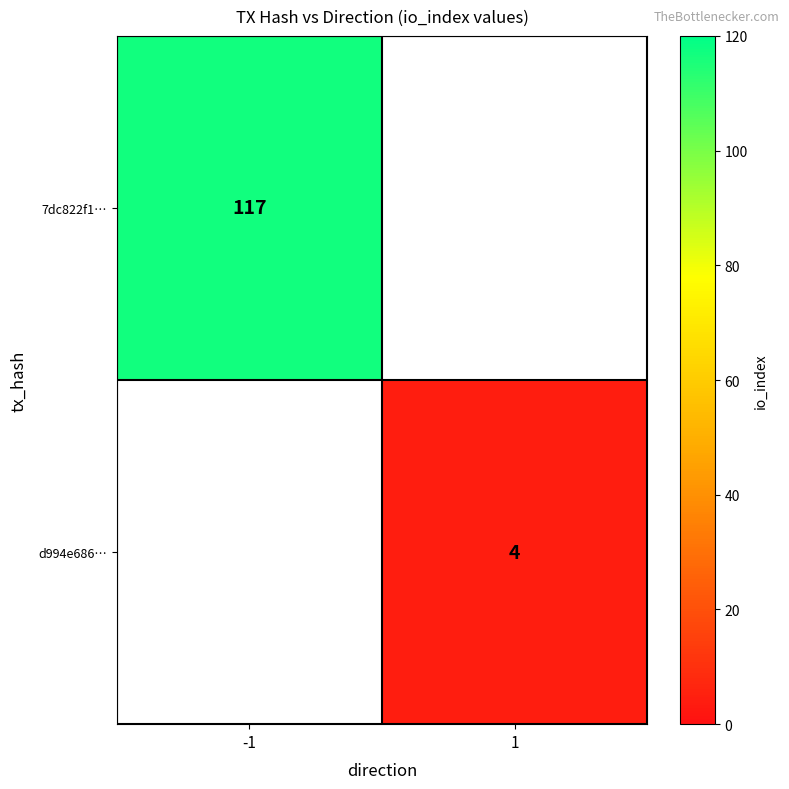

True or false: 7dc822f1… has a value of 117 at -1.

True